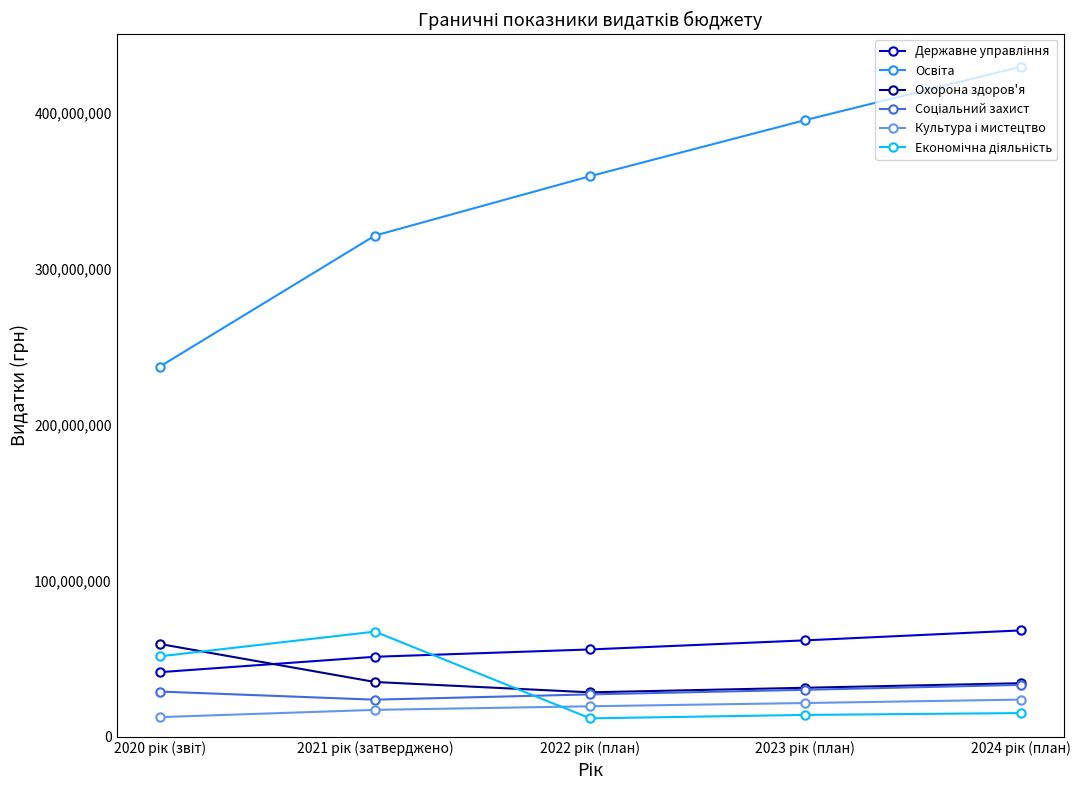

What is the smallest value displayed?

11690600.0